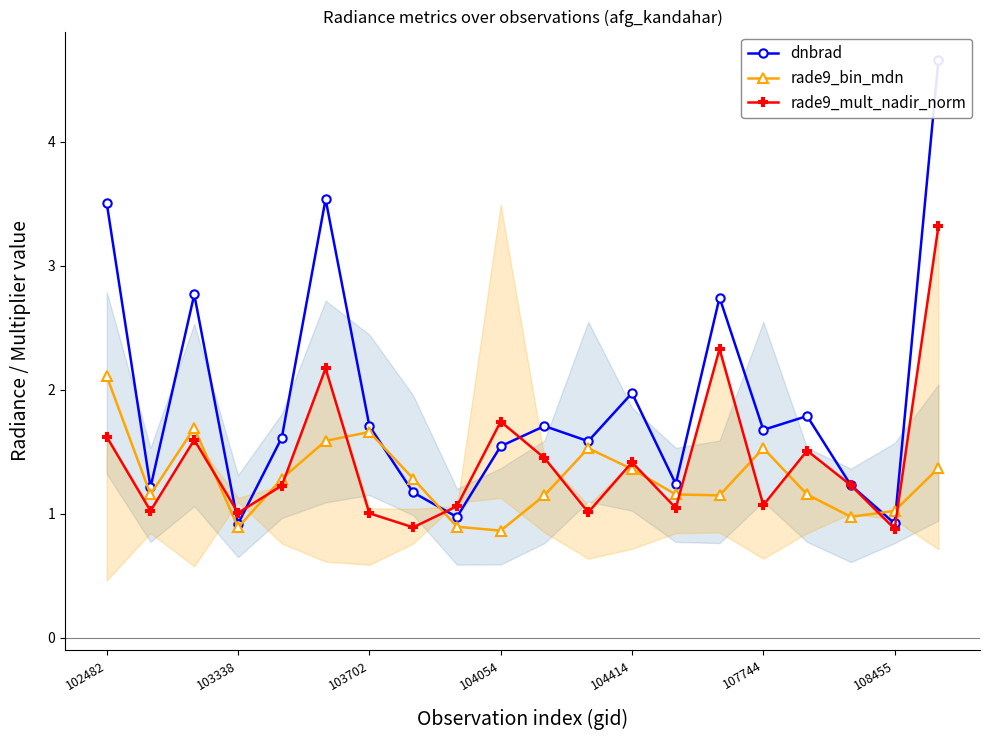

What is the minimum value shown in the chart?

0.9